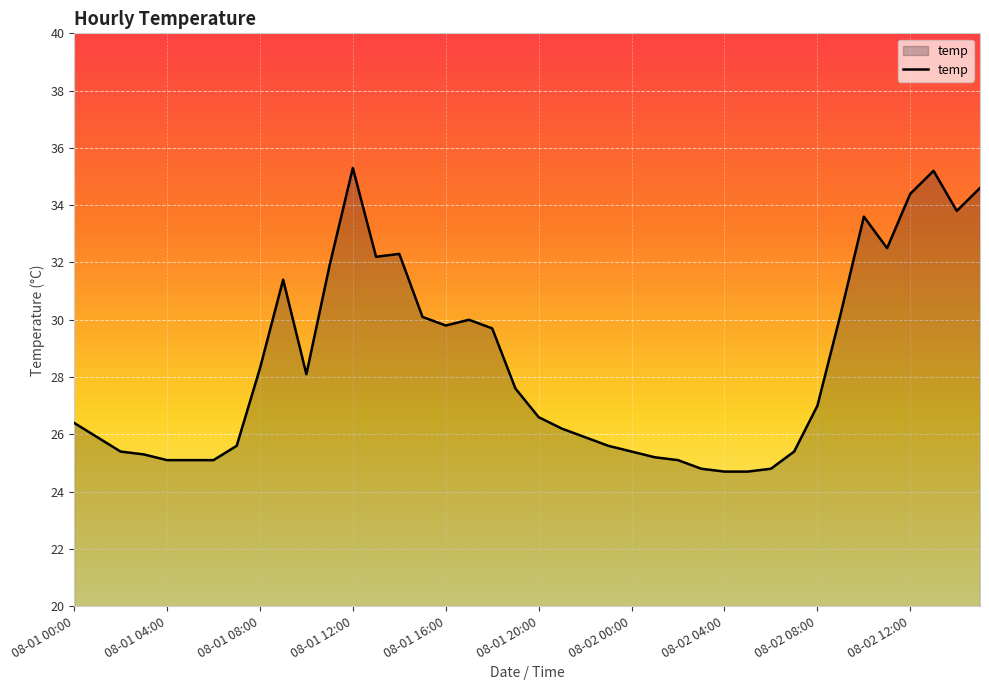

What is the difference between the maximum and minimum values?

10.6